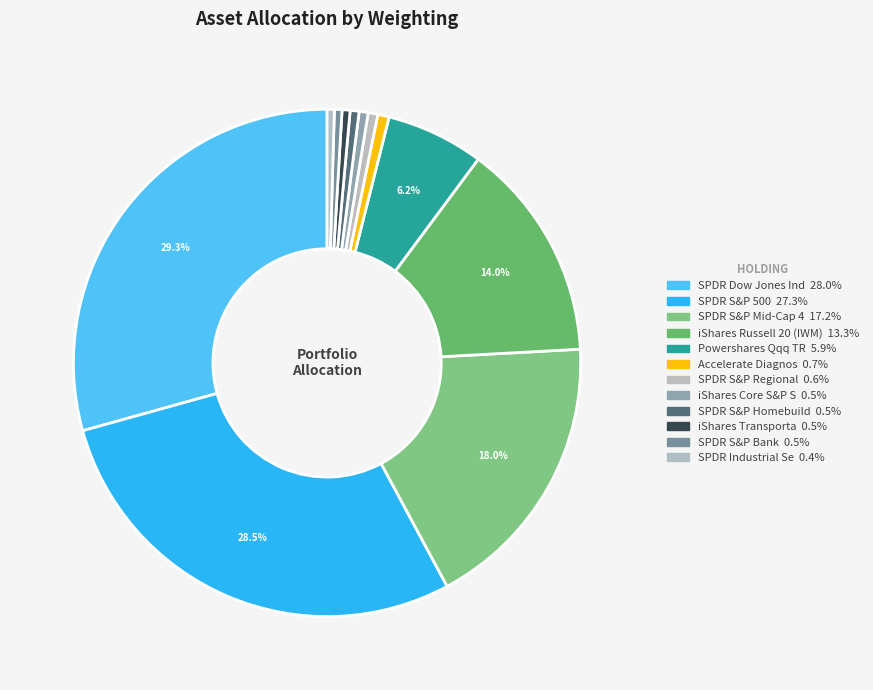

What percentage is NOT represented by SPDR S&P Bank?

99.5%